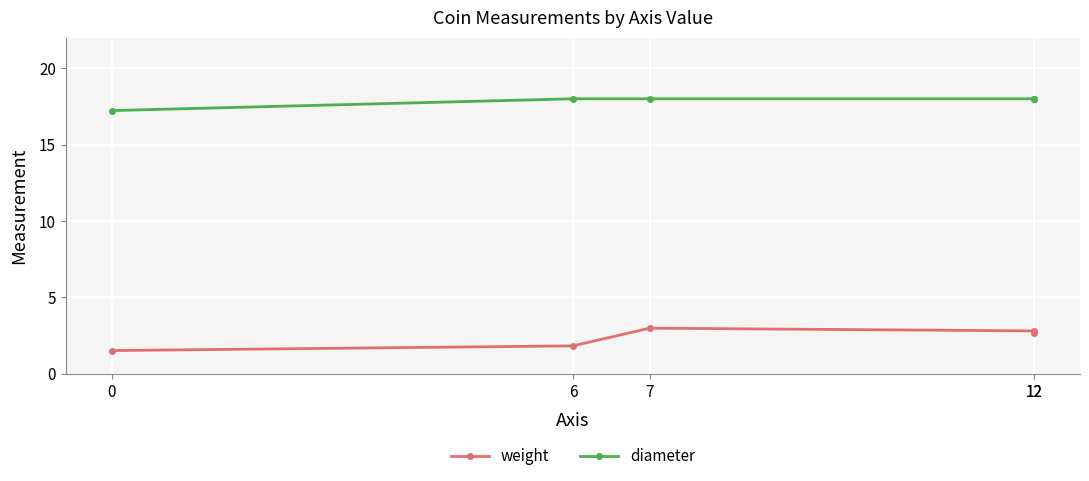

List the series in order of their overall mean, lowest first.

weight, diameter